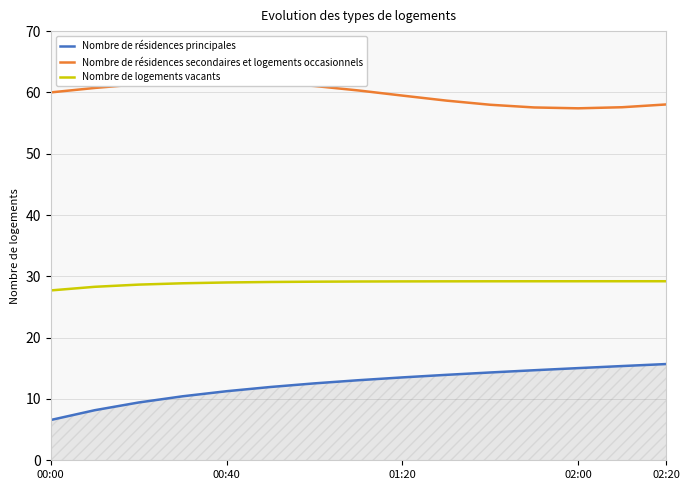

True or false: Nombre de résidences principales and Nombre de résidences secondaires et logements occasionnels intersect in this chart.

False